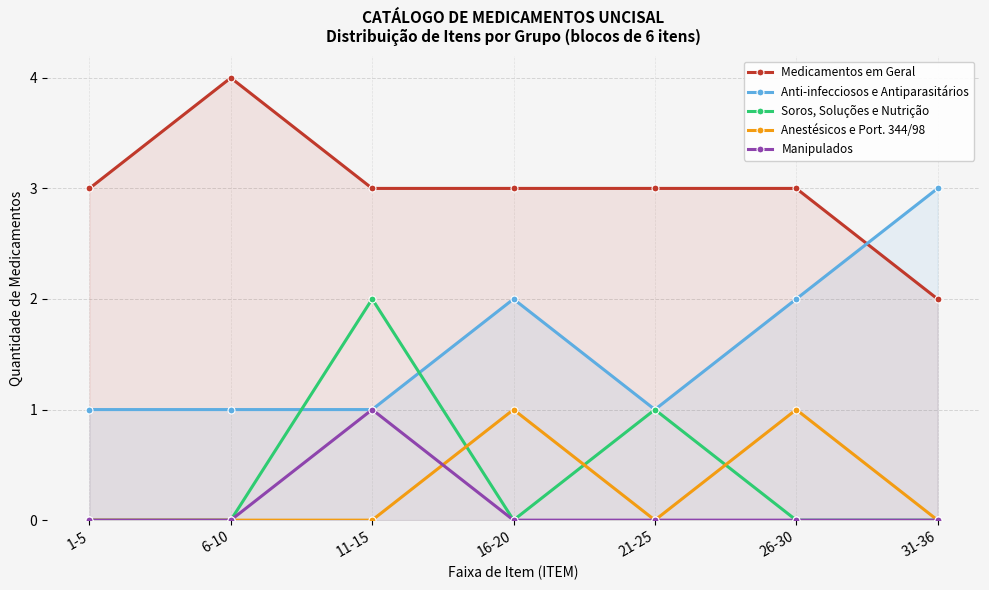

How many data points does each series have?

7